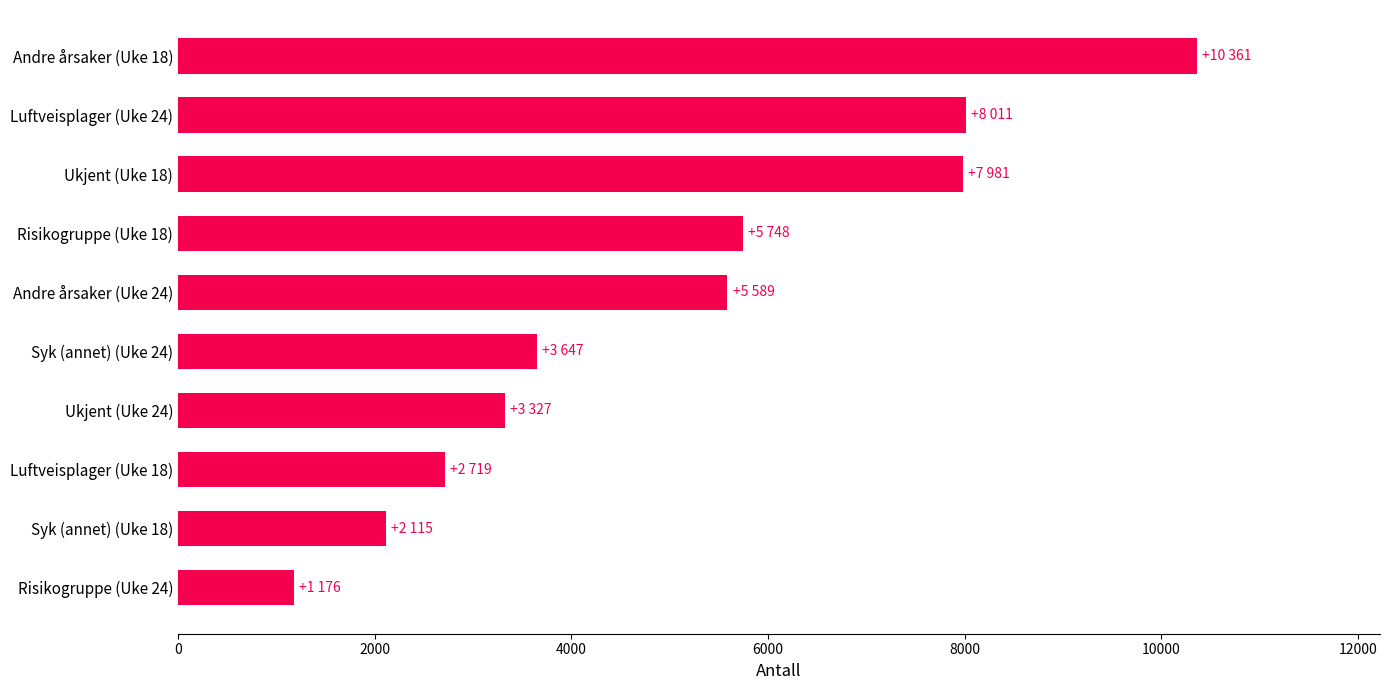

What is the greatest value displayed?

10361